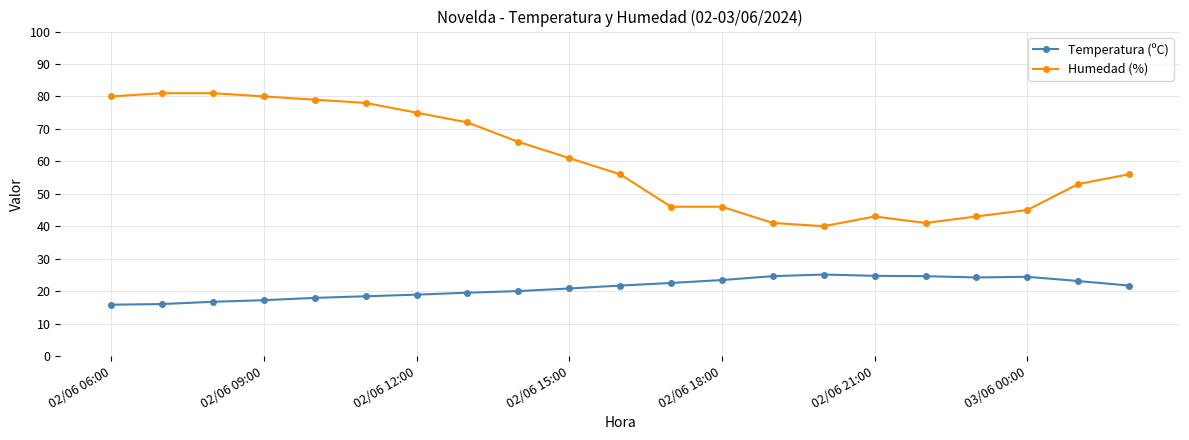

What is the average value of the Humedad (%) series?

60.1